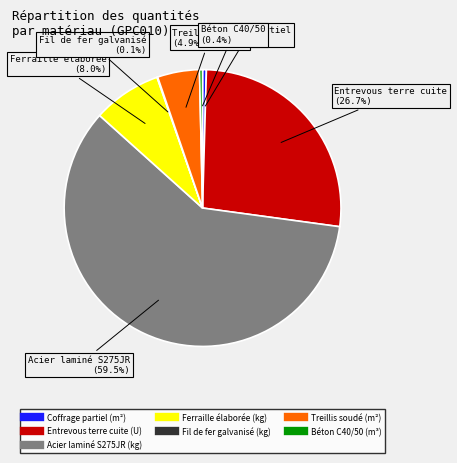

To the nearest percent, what portion does Ferraille élaborée (kg) represent?

8%